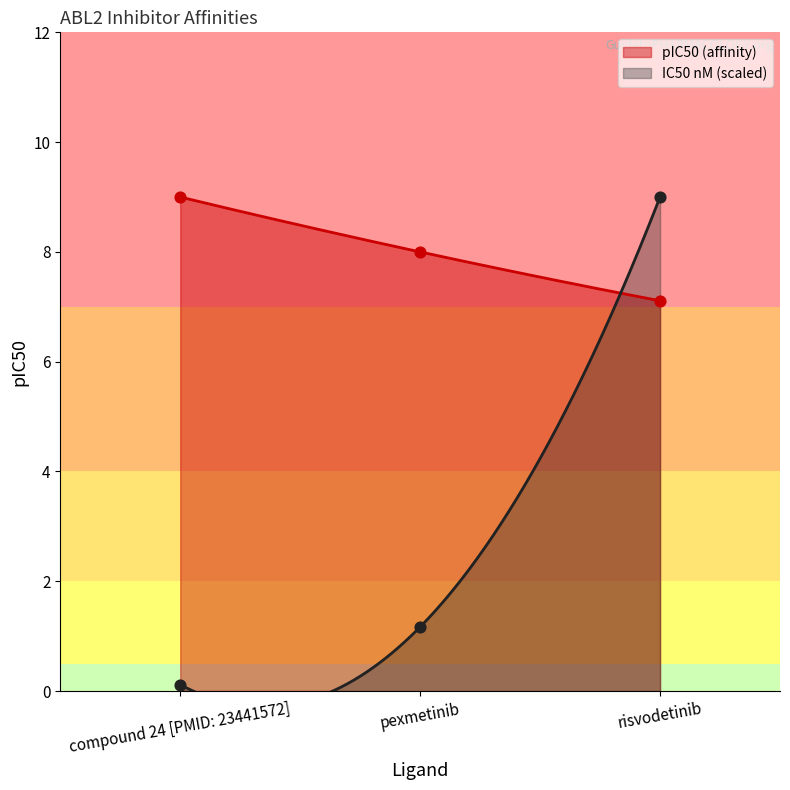

At how many categories does at least one series exceed 1?

3